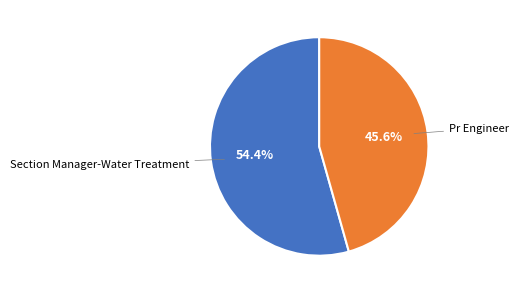

Is there any slice that represents more than half of the pie?

Yes